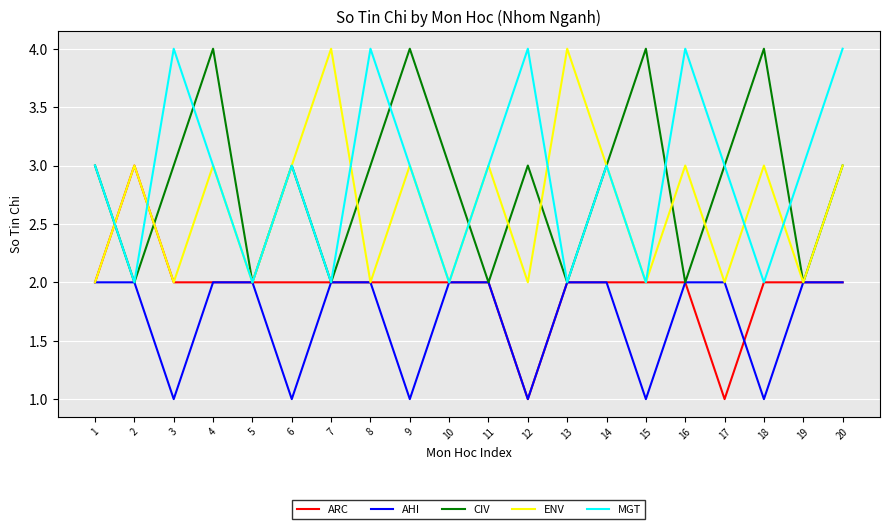

What is the maximum value for MGT?

4